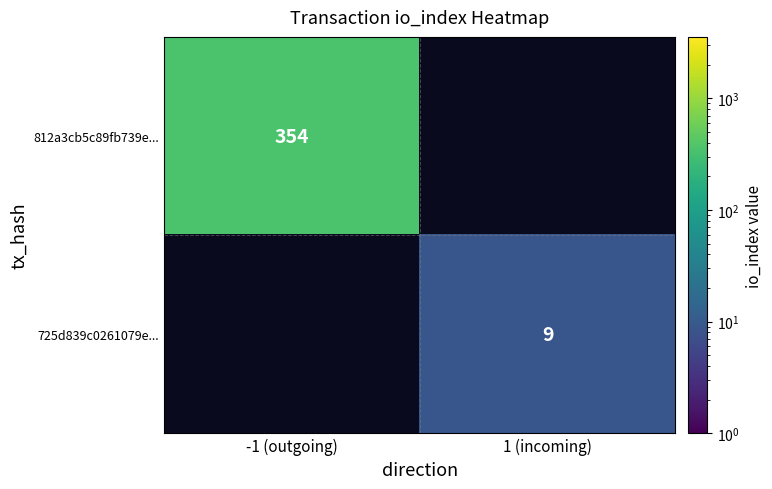

How many distinct data groups are displayed?

2